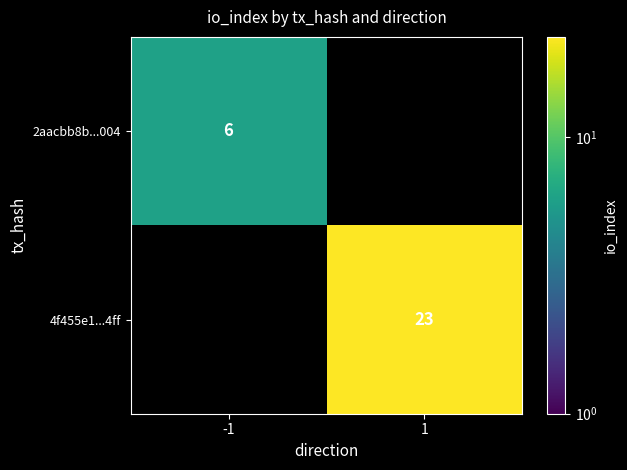

The value of 4f455e1...4ff at 1 is 23. True or false?

True